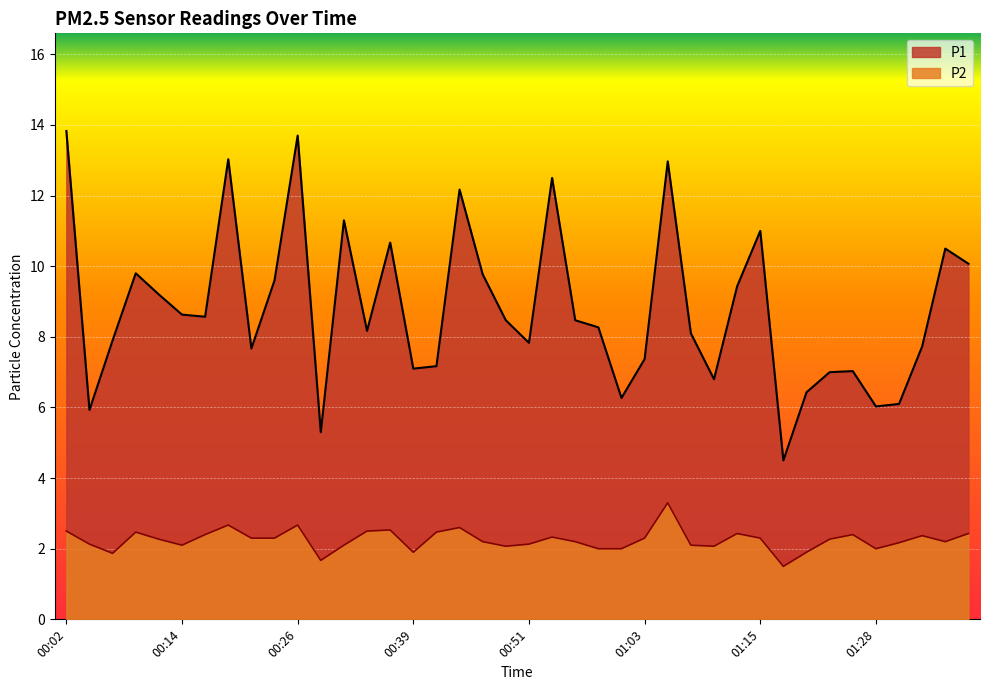

What is the sum of the P2 values at 01:18 and 00:02?

4.0